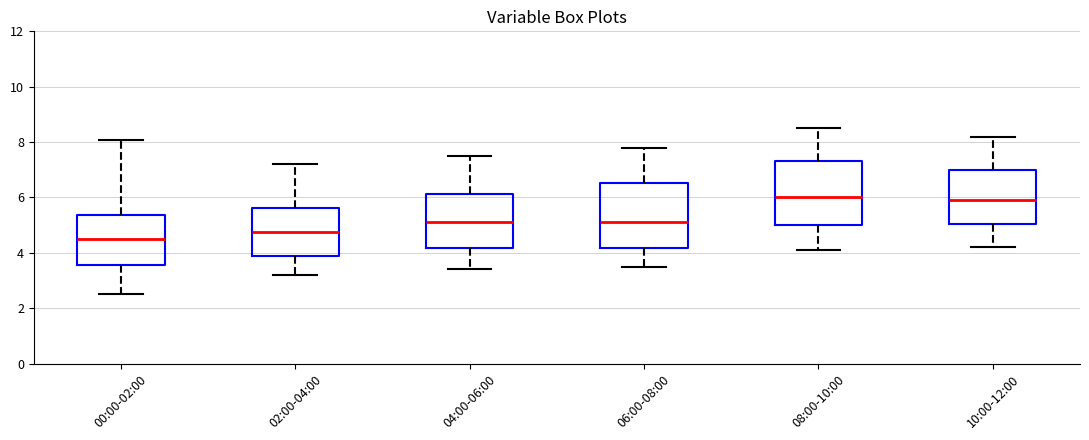

Reading left to right, read every box against the y-axis: the position of its median line, the range the box covers, and the ends of its whiskers. The values are not printed on the chart, so give them approximately, as read against the axis.

00:00-02:00: median 4.4, box 3.6 to 5.4, whiskers 2.6 to 8.0
02:00-04:00: median 4.8, box 4.0 to 5.6, whiskers 3.2 to 7.2
04:00-06:00: median 5.2, box 4.2 to 6.2, whiskers 3.4 to 7.6
06:00-08:00: median 5.2, box 4.2 to 6.6, whiskers 3.6 to 7.8
08:00-10:00: median 6.0, box 5.0 to 7.4, whiskers 4.2 to 8.6
10:00-12:00: median 6.0, box 5.0 to 7.0, whiskers 4.2 to 8.2